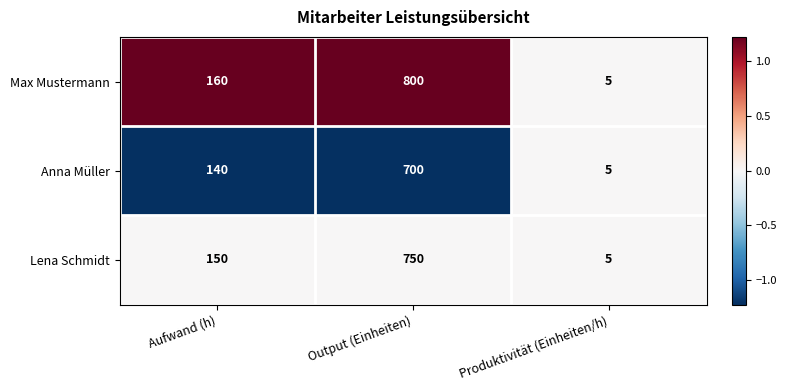

At Output (Einheiten), list the series in order from largest to smallest.

Max Mustermann, Lena Schmidt, Anna Müller